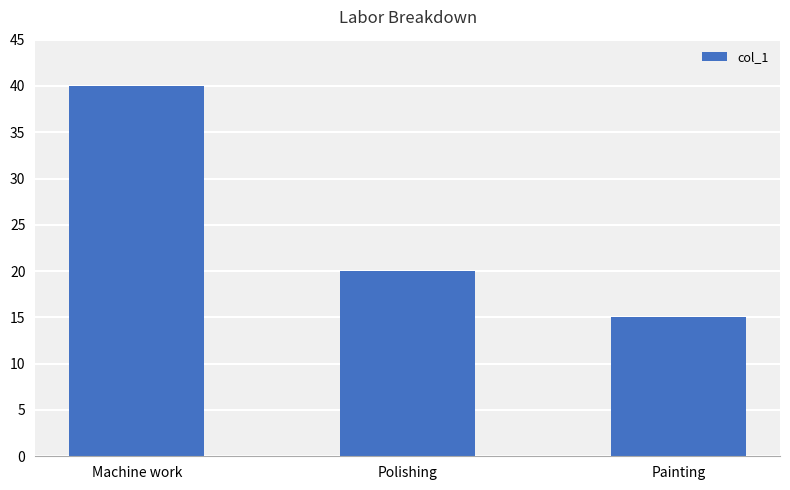

True or false: the data shows 67 at Machine work.

False